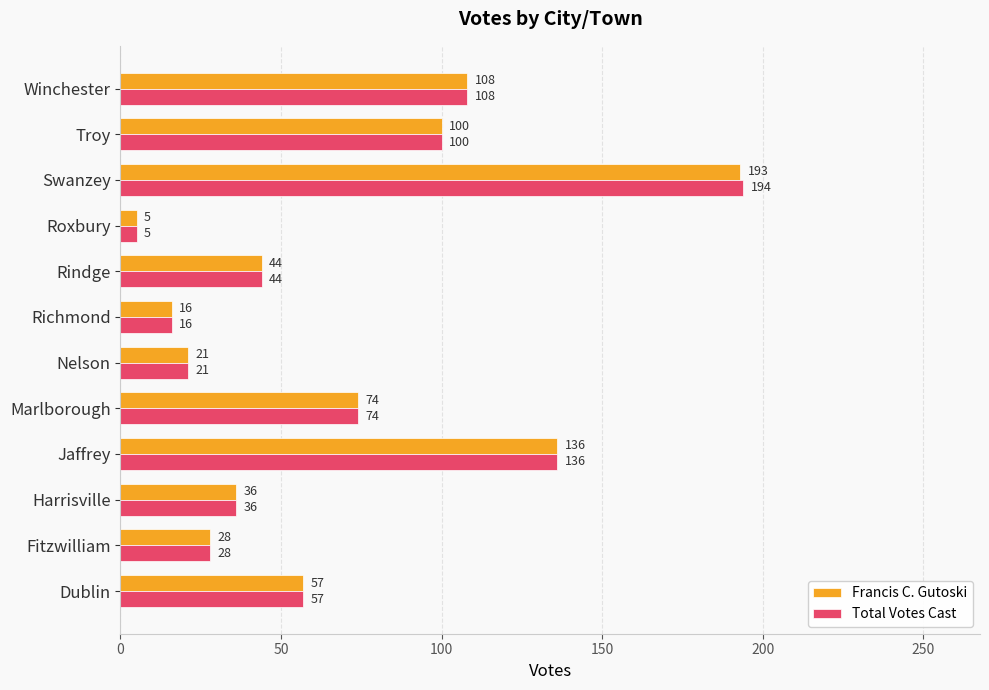

List the labels in order of Total Votes Cast value, largest first.

Swanzey, Jaffrey, Winchester, Troy, Marlborough, Dublin, Rindge, Harrisville, Fitzwilliam, Nelson, Richmond, Roxbury